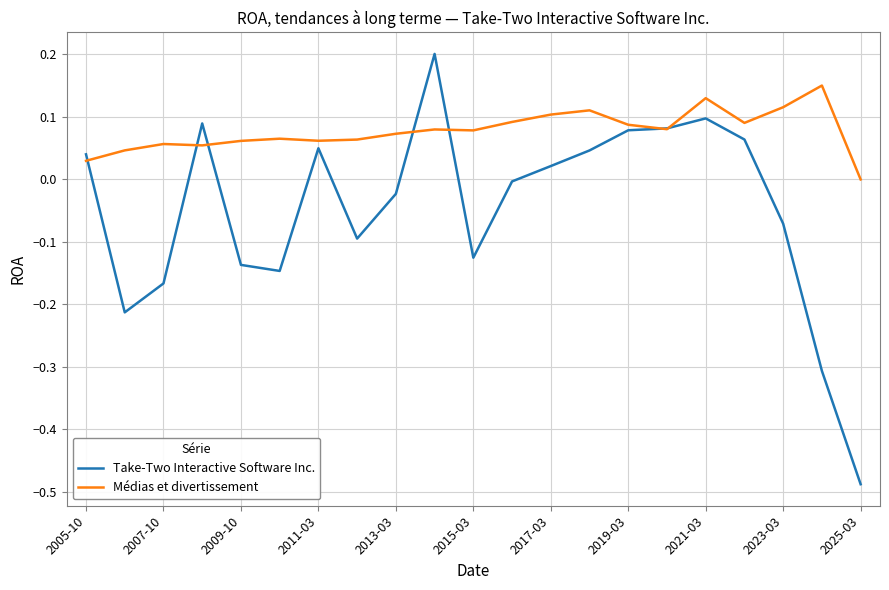

Which series has the largest total across all categories?

Médias et divertissement